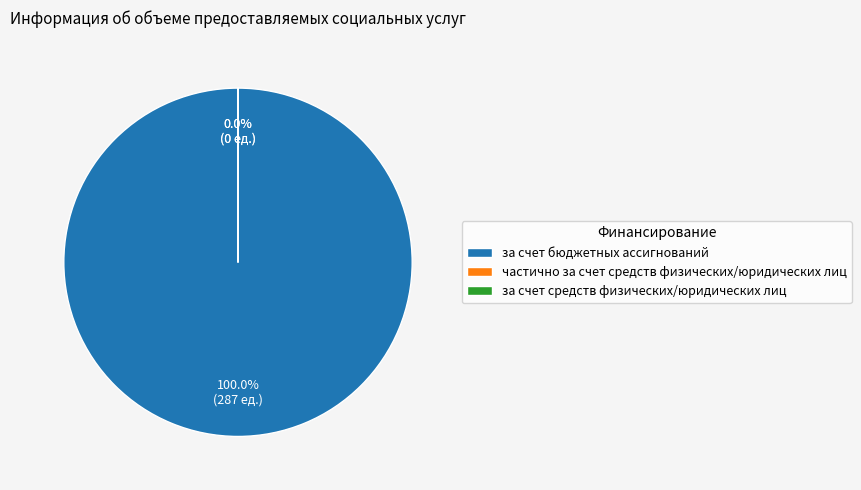

How many slices are in this pie chart?

3